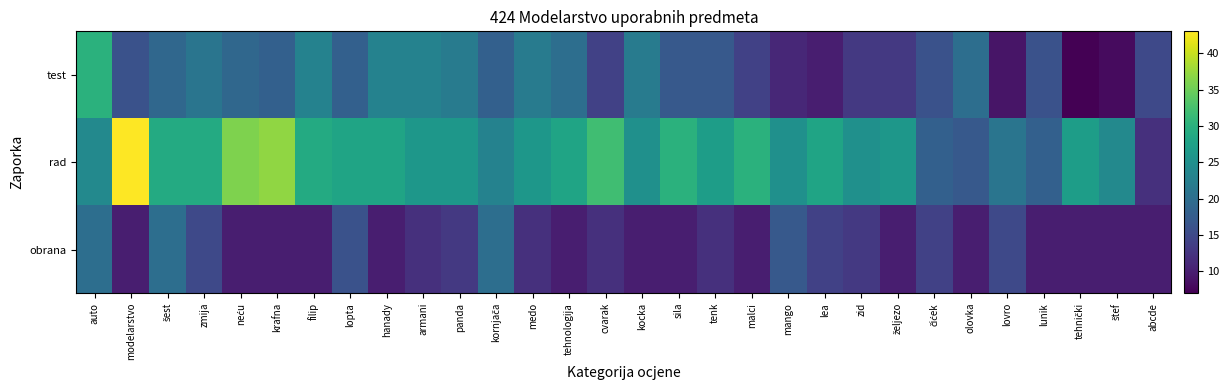

List the series in order of their overall mean, highest first.

rad, test, obrana